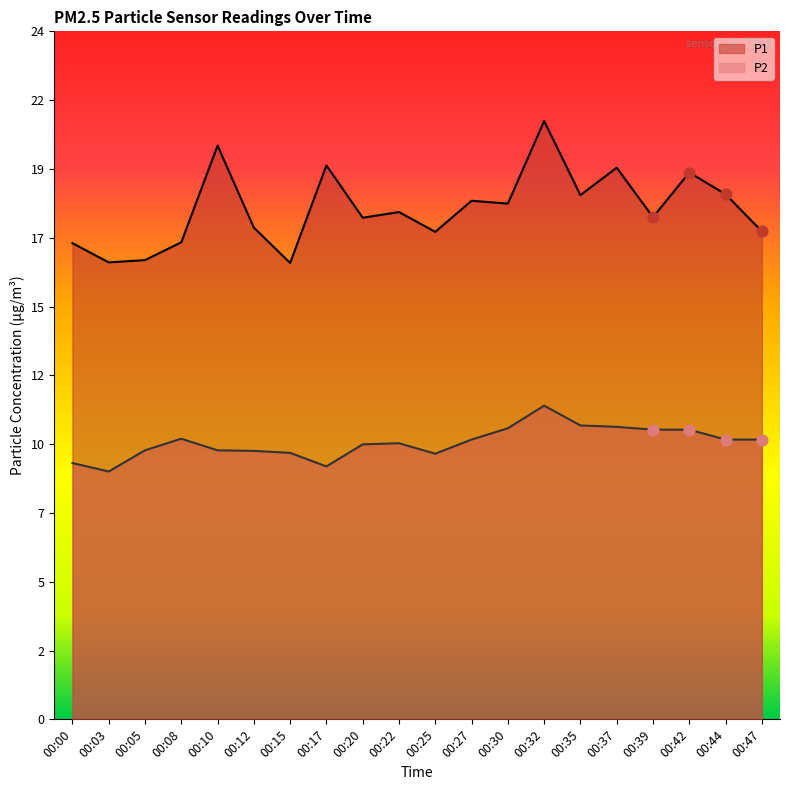

Which series contains the lowest Y value?

P2